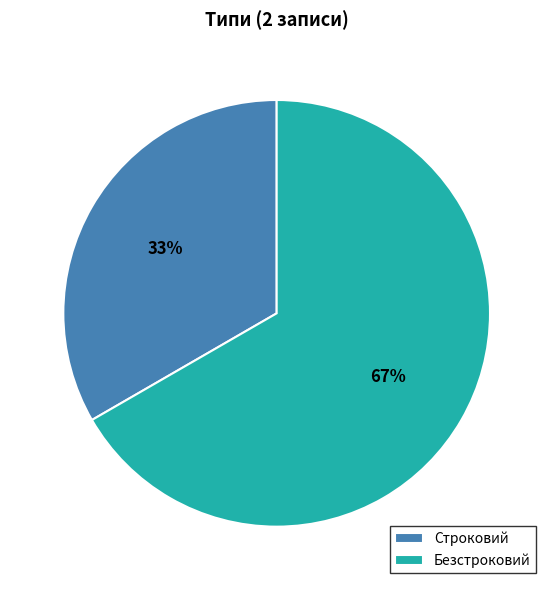

Is the sum of Безстроковий and Строковий greater than half?

Yes